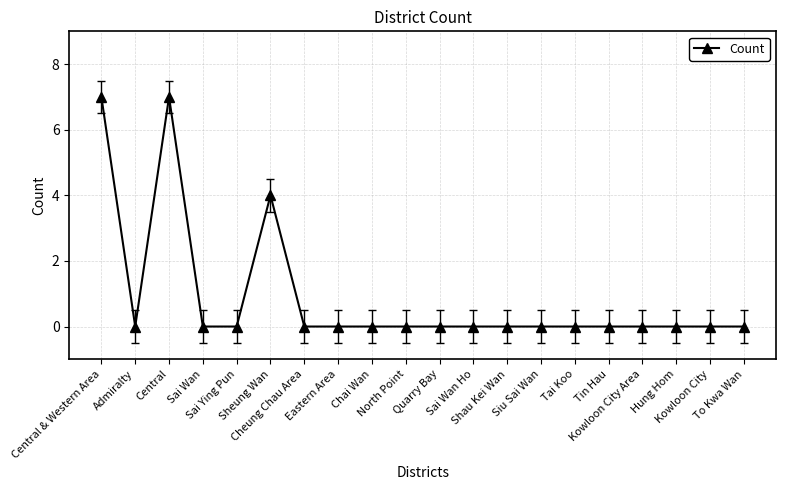

At which category does the data reach its first local peak?

Central